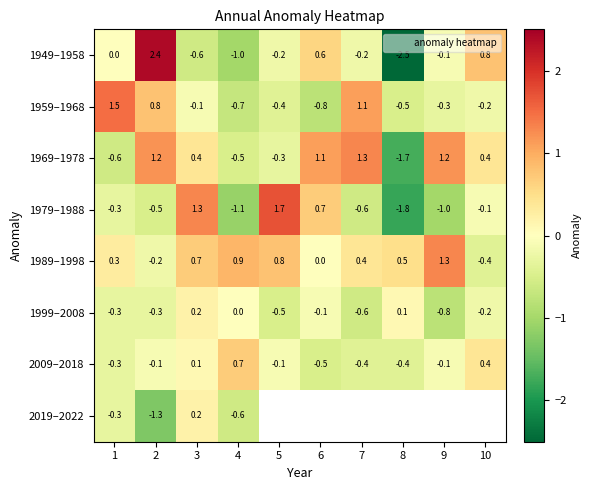

At which category does the chart reach its peak across all series?

2